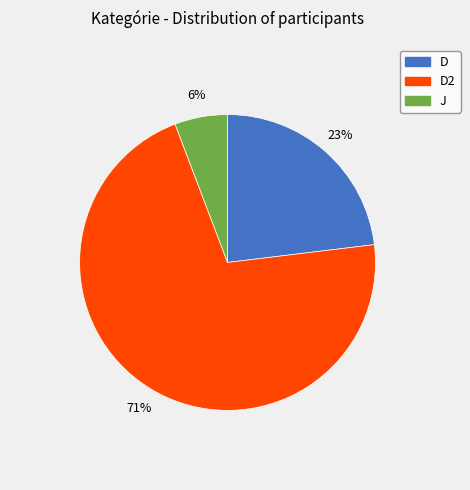

Is there any slice that represents more than half of the pie?

Yes